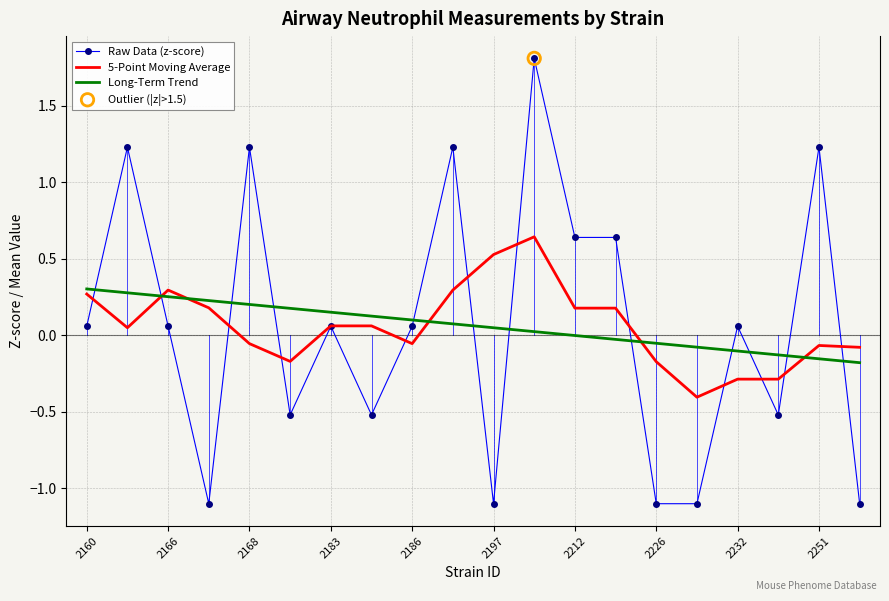

List the series in order of their peak value, lowest first.

Long-Term Trend, 5-Point Moving Average, Raw Data (z-score)